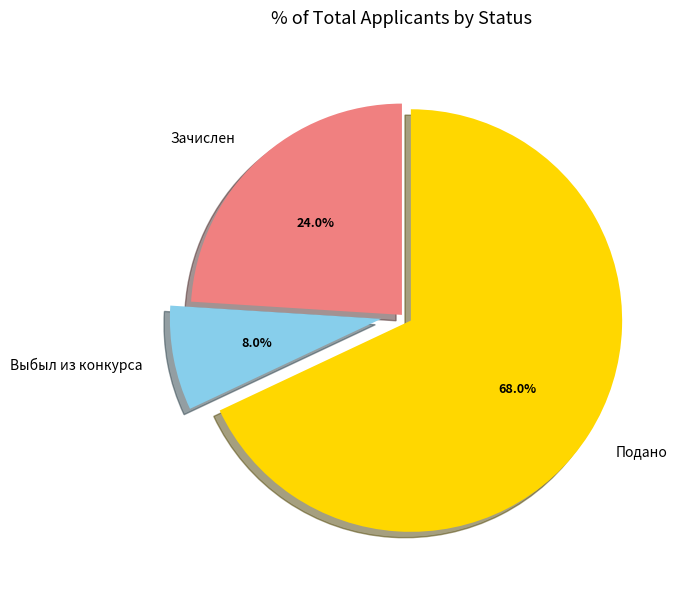

What percentage is the Выбыл из конкурса slice, to the nearest percent?

8%